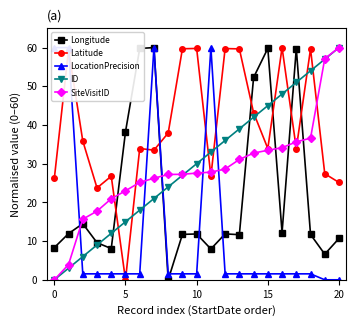

What is the label of the 12th point from the right?

9